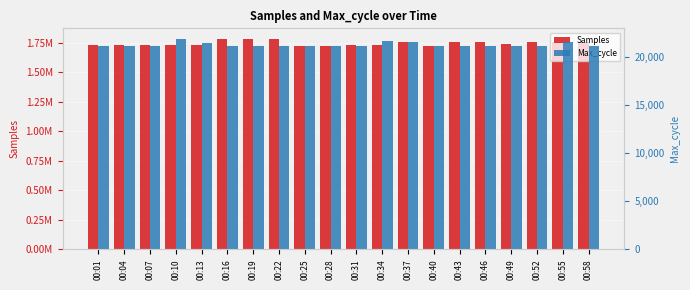

What are all the series names shown in the legend?

Samples, Max_cycle